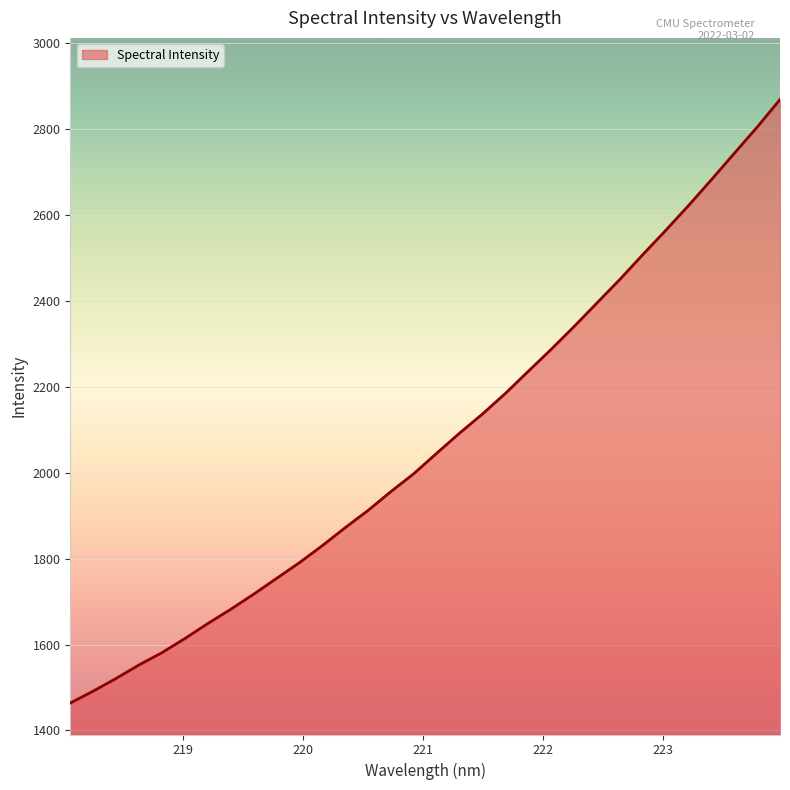

What is the greatest value displayed?

2868.4